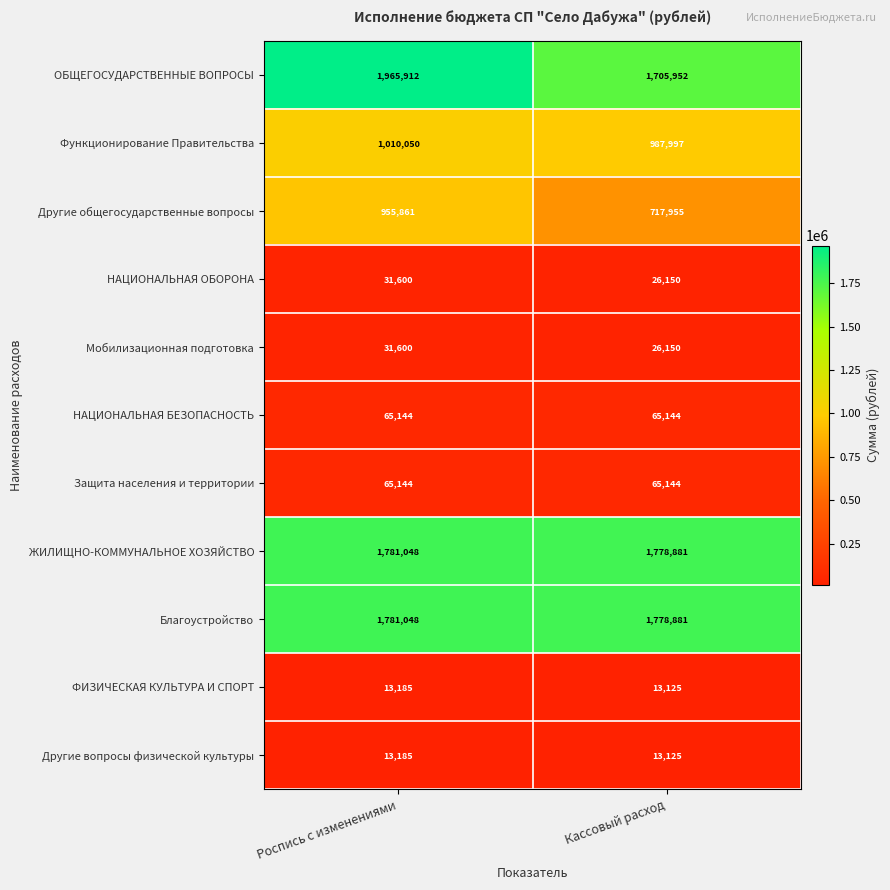

What is the total value across all series at Роспись с изменениями?

7713777